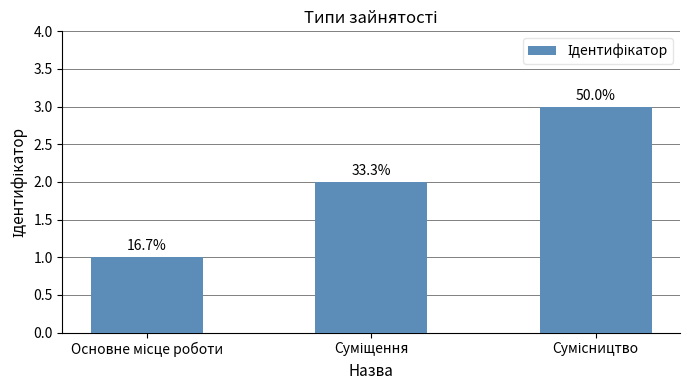

Between Основне місце роботи and Сумісництво, which is larger?

Сумісництво